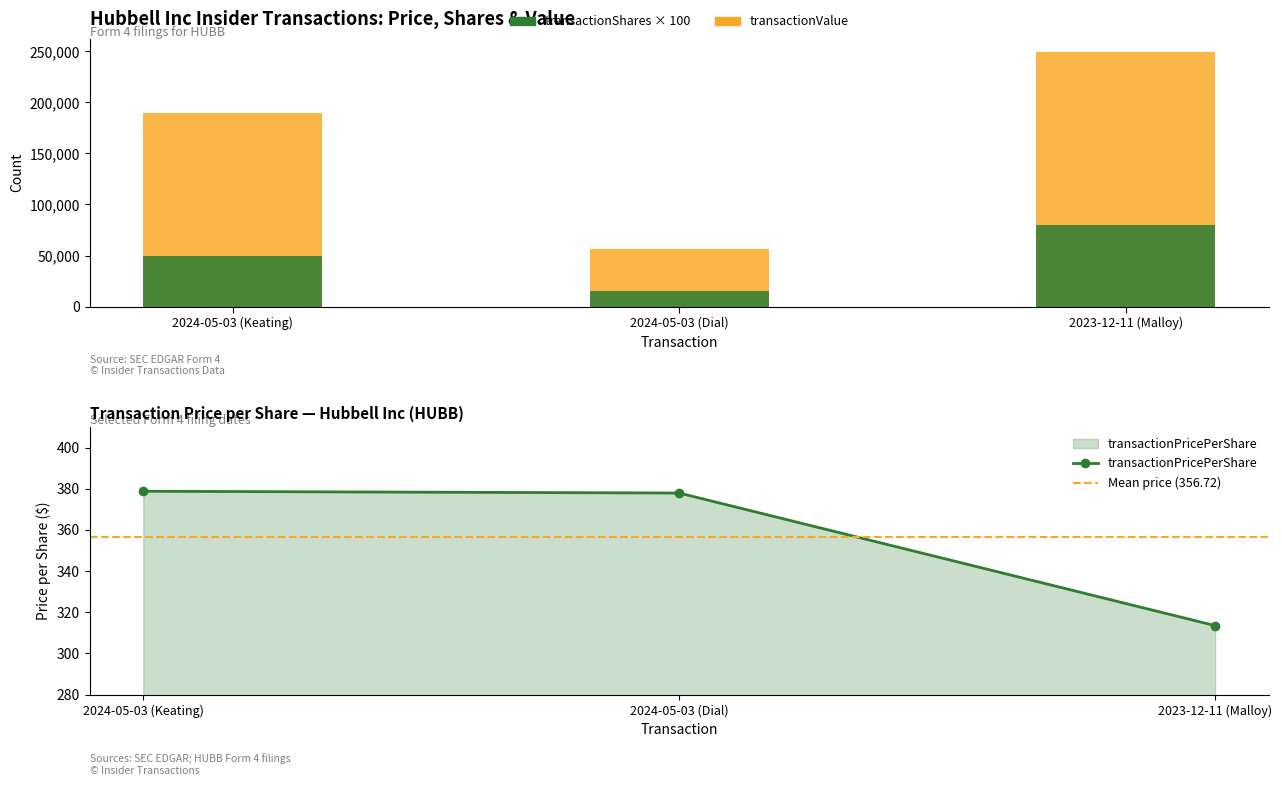

Reading left to right, transcribe all the data shown in this chart.

transactionPricePerShare: 378.8	377.9	313.5
transactionShares: 50000.0	15000.0	79700.0
transactionValue: 189385.0	56685.0	249860.0